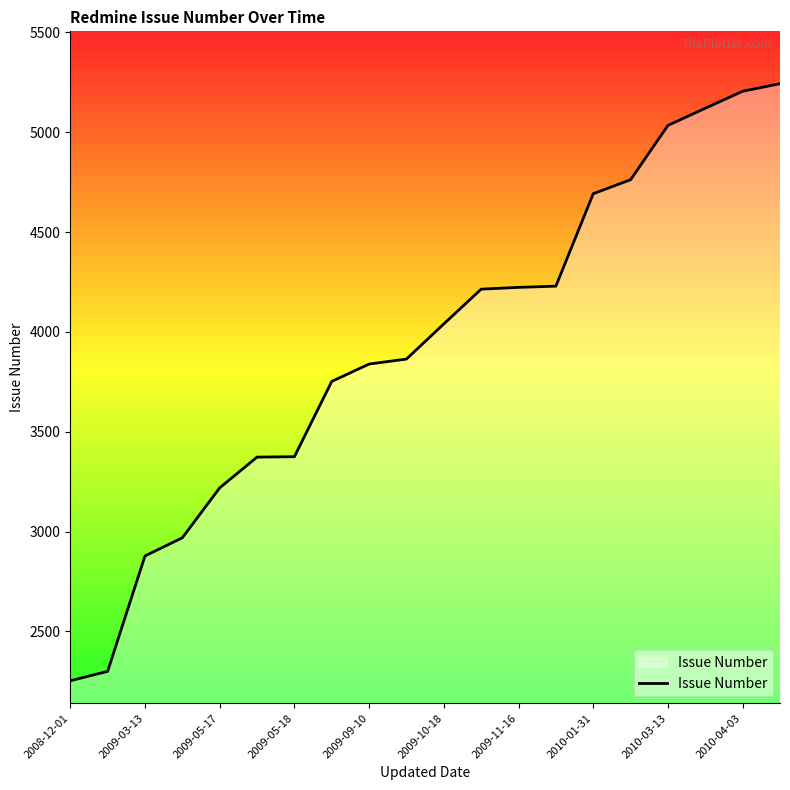

What is the sum of all values?

78584